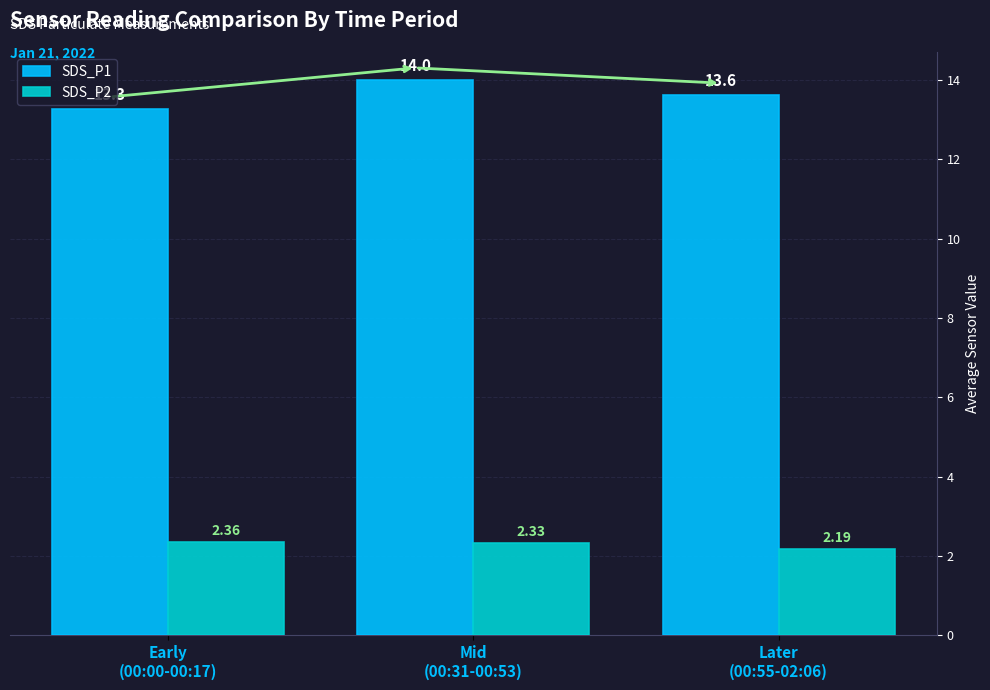

What is the total value across all series at Mid
(00:31-00:53)?

16.3